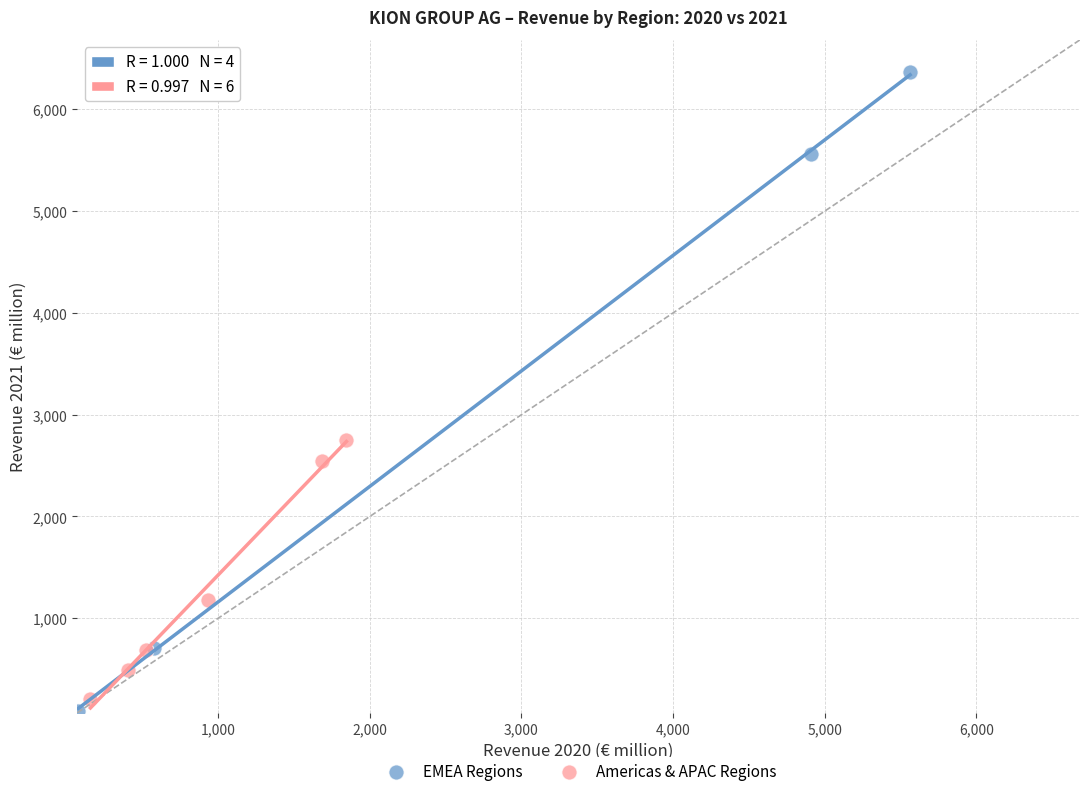

Which series has the widest spread of Y values?

EMEA Regions